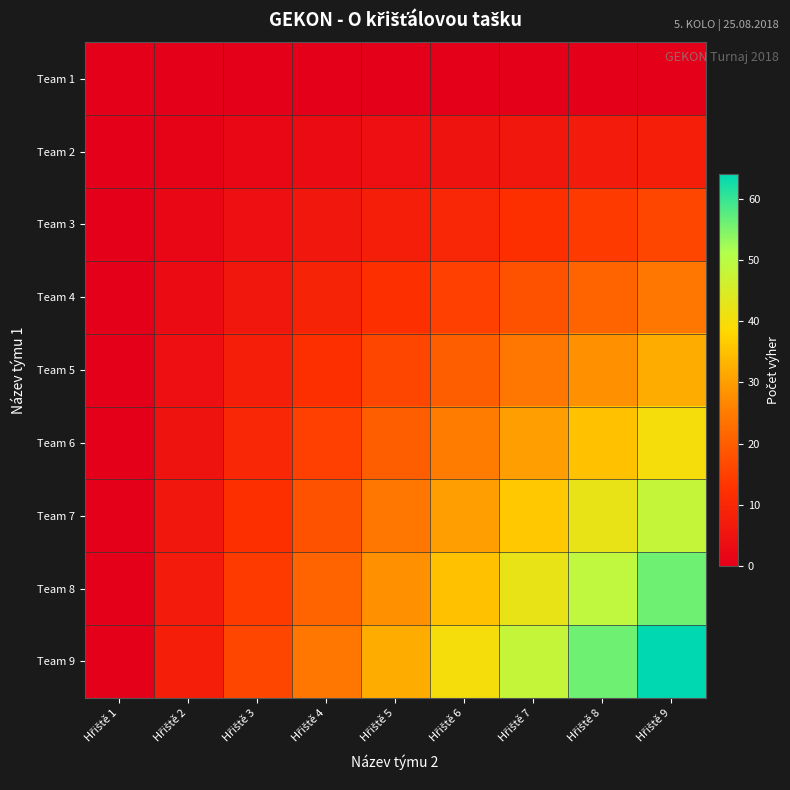

Rank the series by their maximum value, from lowest to highest.

Team 1, Team 2, Team 3, Team 4, Team 5, Team 6, Team 7, Team 8, Team 9